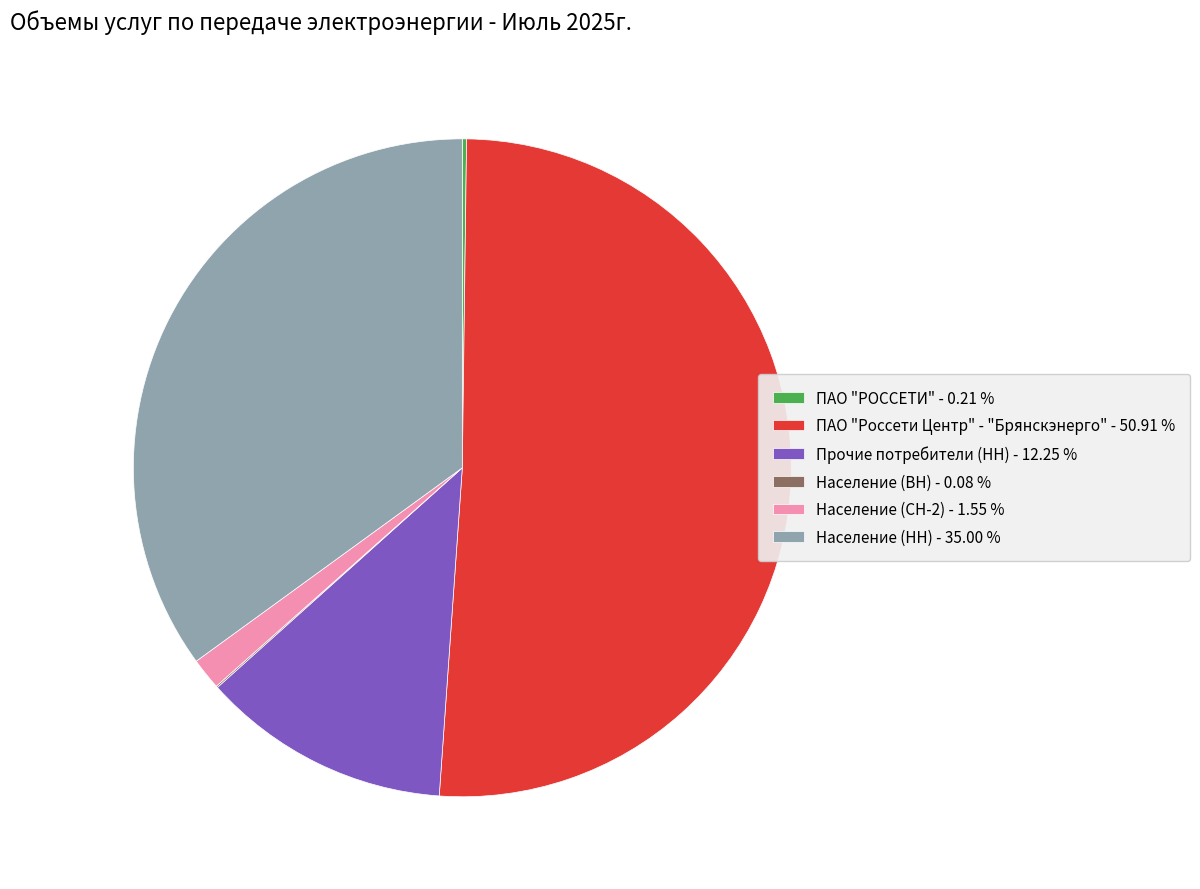

Approximately how many times larger is the value at Прочие потребители (НН) - 12.25 % compared to Население (СН-2) - 1.55 %?

7.9